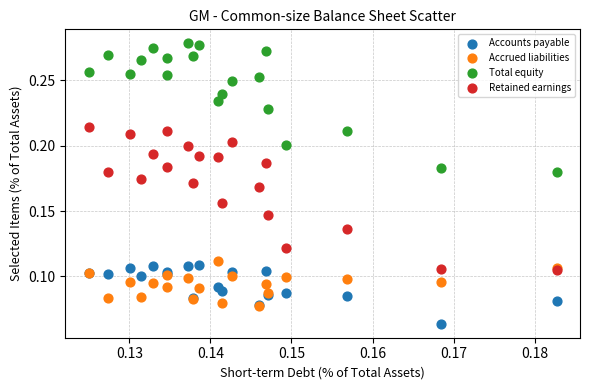

What are all the series names shown in the legend?

Accounts payable, Accrued liabilities, Total equity, Retained earnings